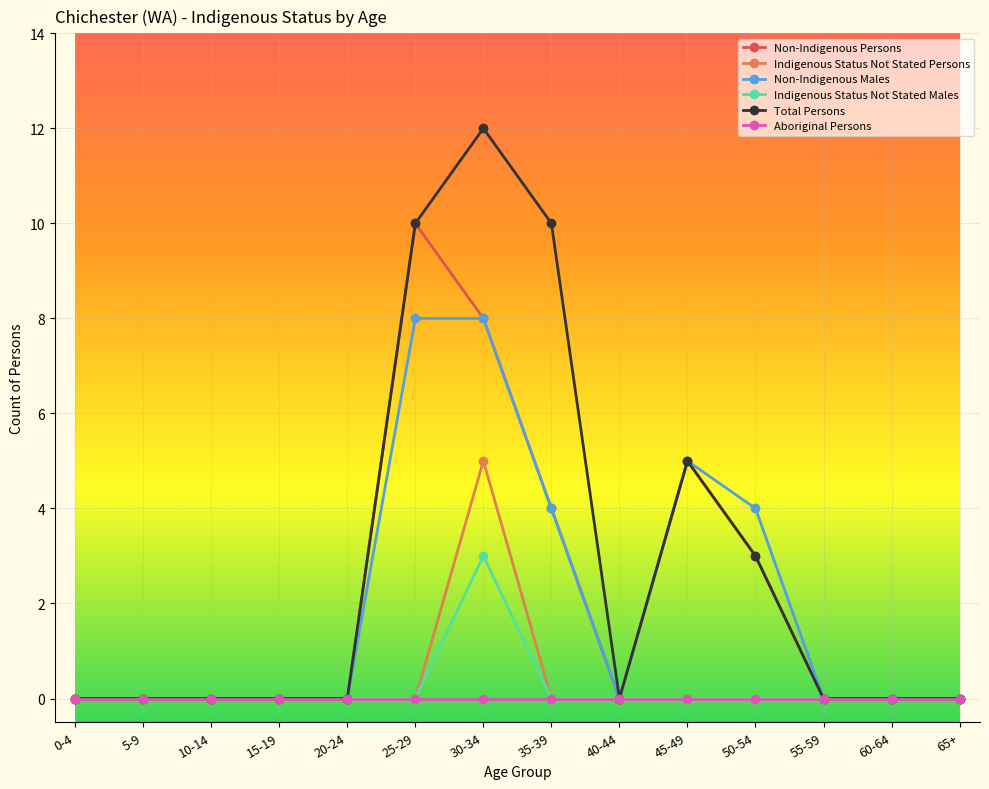

What is the difference between the Total Persons values at 60-64 and 45-49?

5